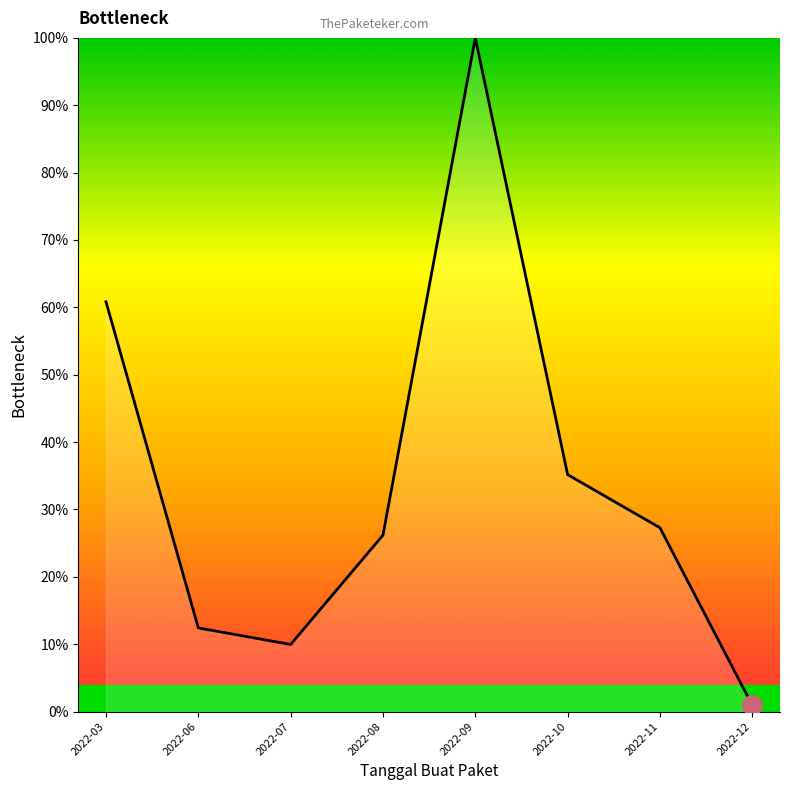

True or false: the data shows 18.1 at 2022-11.

False